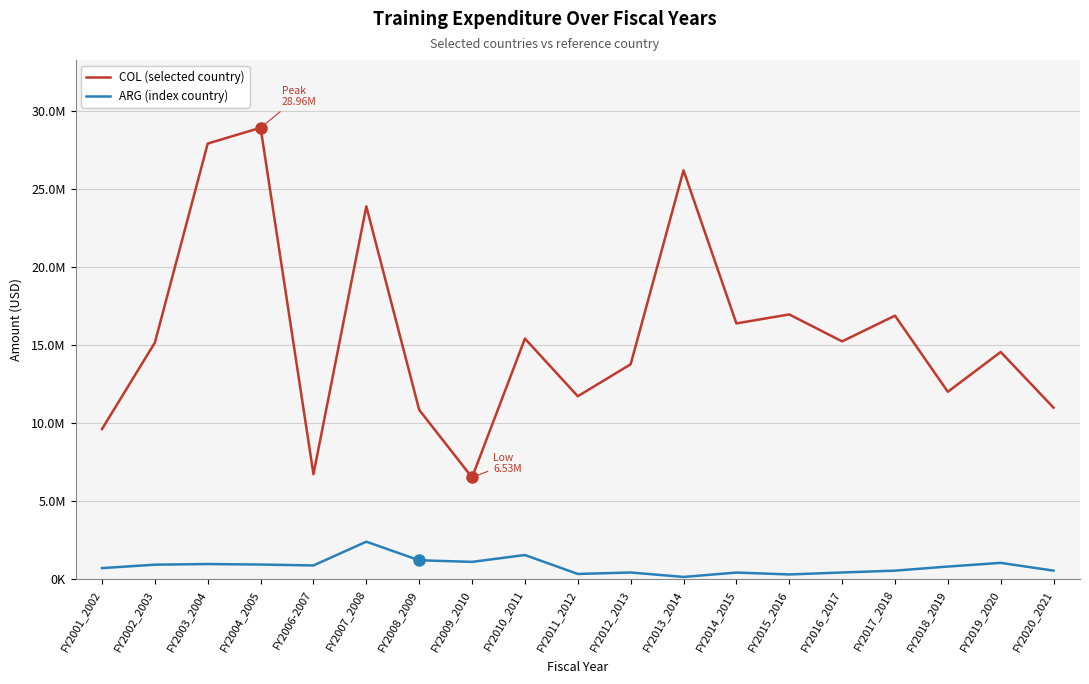

What are all the series names shown in the legend?

COL (selected country), ARG (index country)